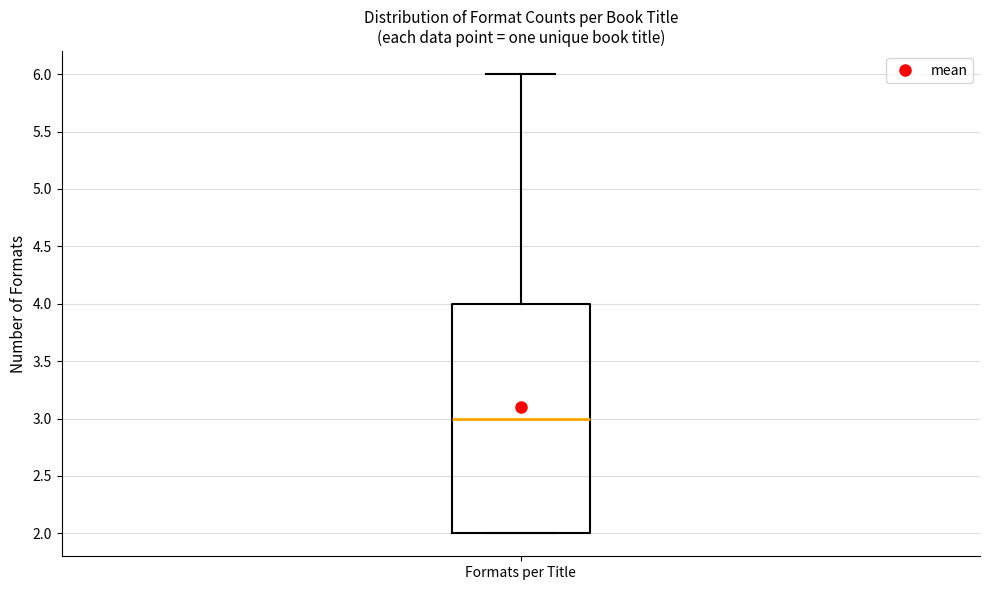

Transcribe this box plot: give where the median line is, the range the box spans, and where the two whiskers end, as read against the y-axis. The values are not printed on the chart, so give them approximately, as read against the axis.

median 3, box 2 to 4, whiskers 2 to 6